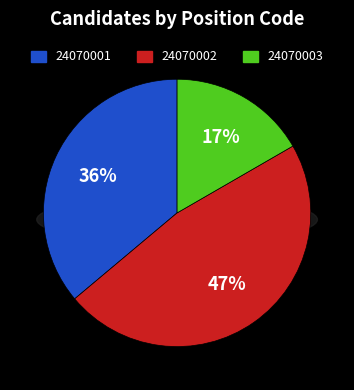

What percentage do 24070001 and 24070002 together represent?

83.3%